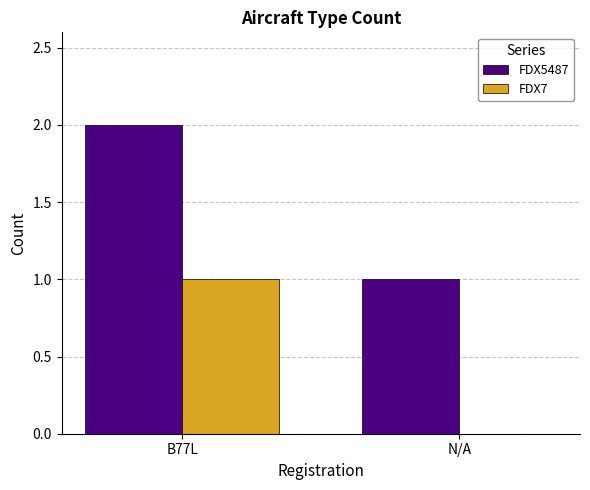

Is it true that FDX7 equals 0 at N/A?

True